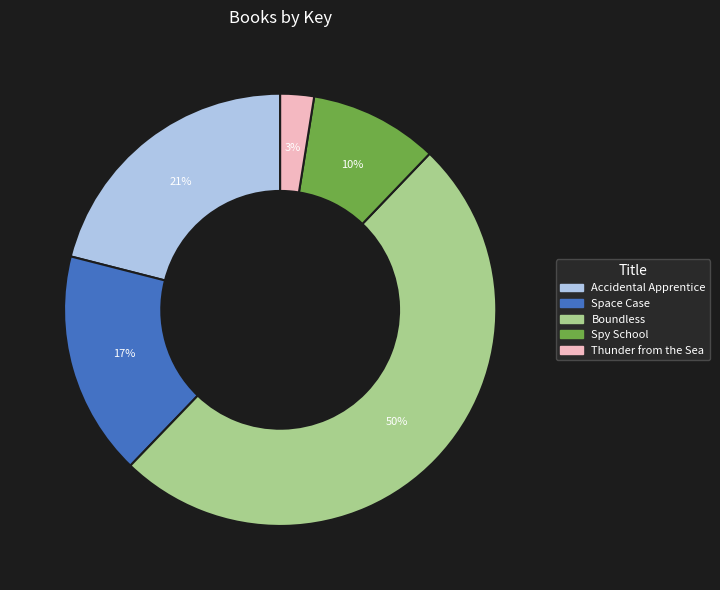

What is the majority slice?

Boundless